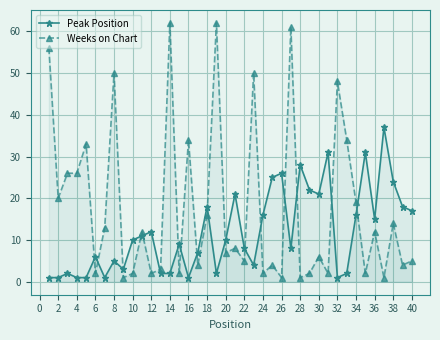

At how many categories does at least one series exceed 8?

35